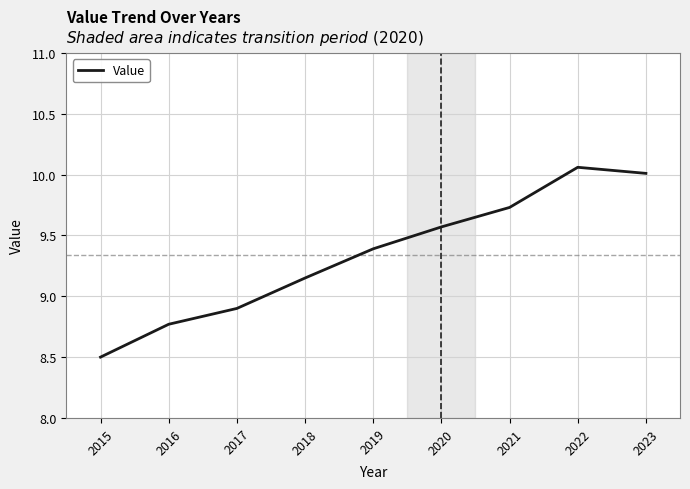

What is the sum of all values?

84.1